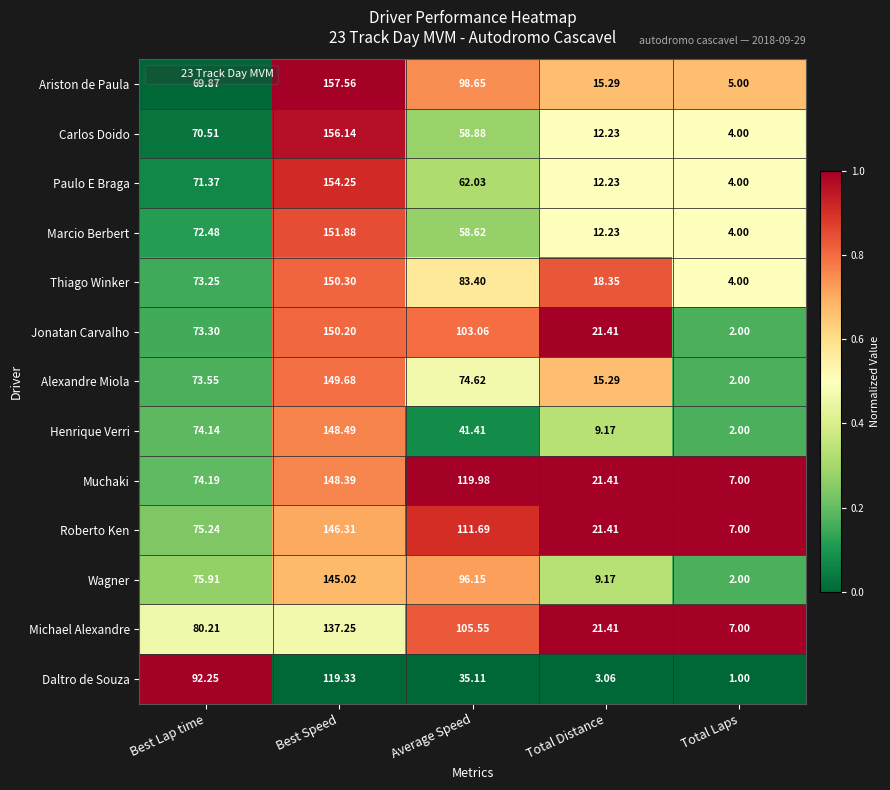

Is the value of Daltro de Souza at Total Laps greater than the value of Marcio Berbert at Average Speed?

No